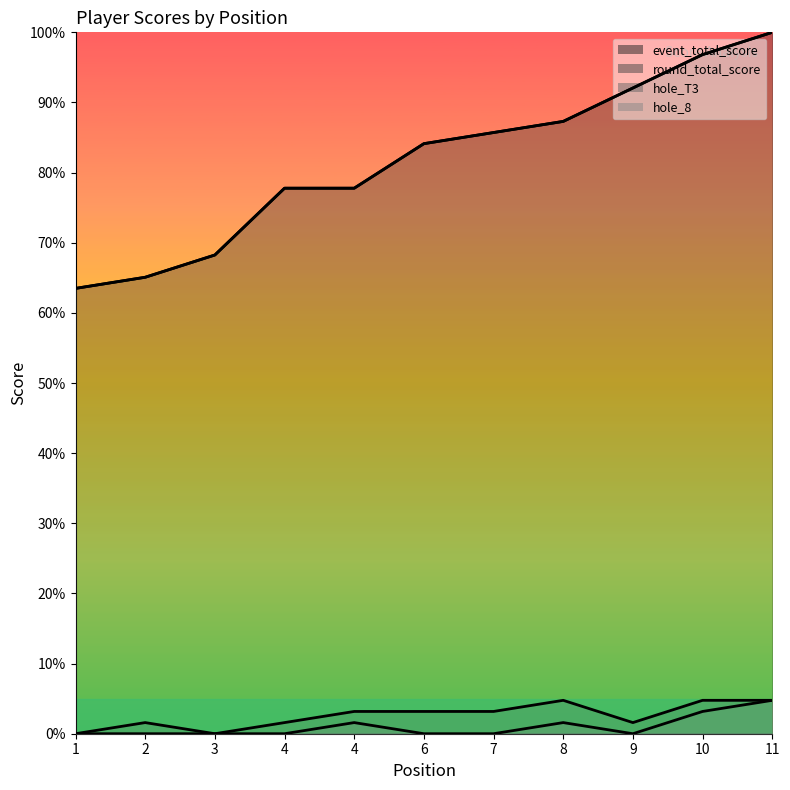

Rank the categories by hole_8 value from lowest to highest.

1, 2, 3, 4, 6, 7, 9, 4, 8, 10, 11